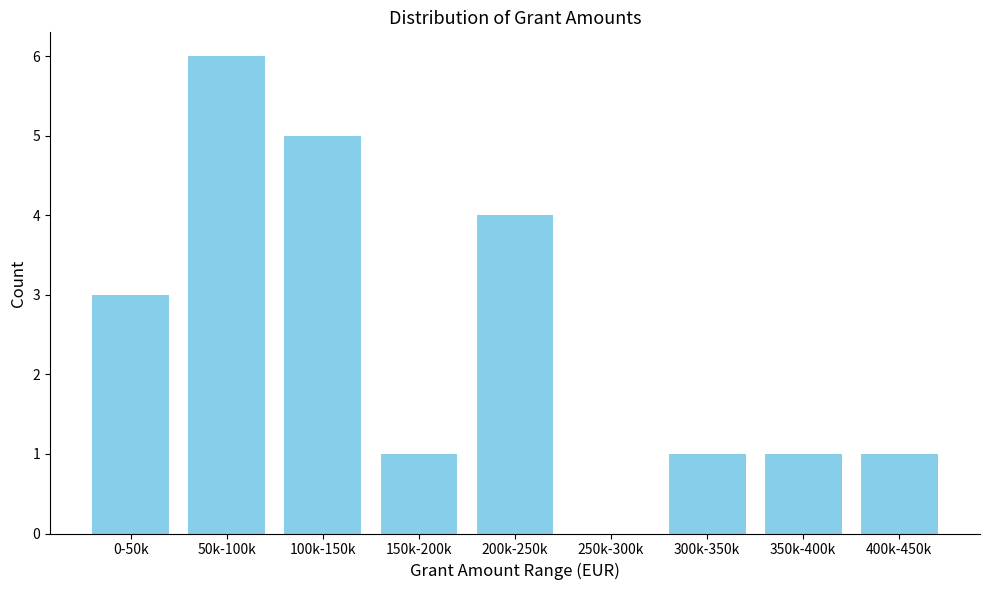

Reading left to right, what are all the values shown in this chart?

0-50k=3	50k-100k=6	100k-150k=5	150k-200k=1	200k-250k=4	250k-300k=0	300k-350k=1	350k-400k=1	400k-450k=1